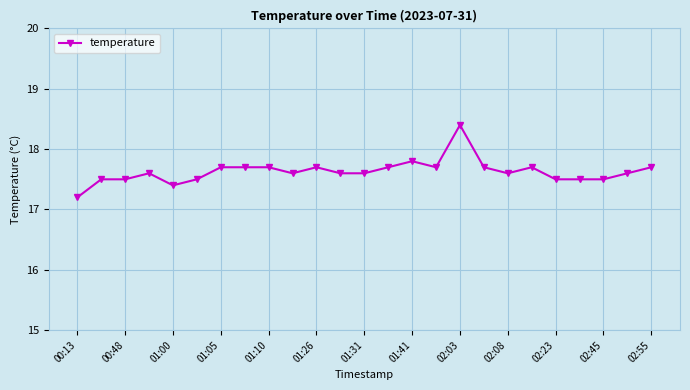

Count the values in the range 17 to 18.

24